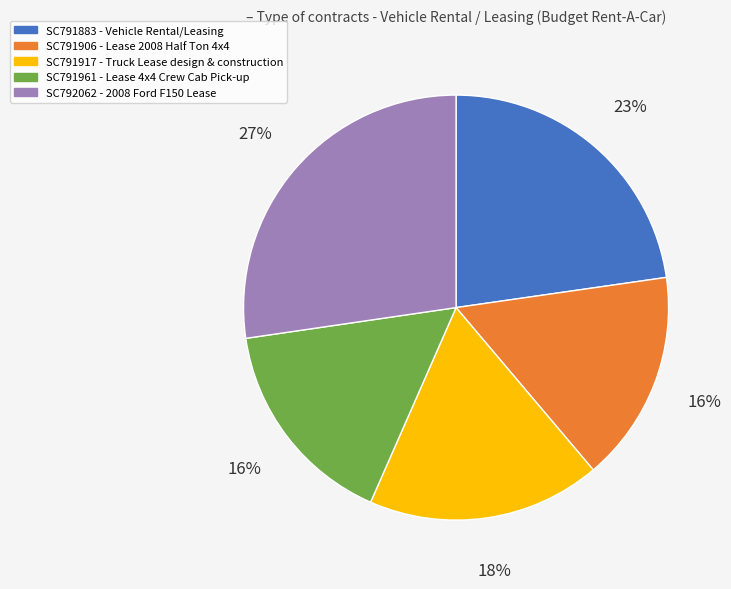

Approximately how many times larger is the value at SC792062 compared to SC791906?

1.7